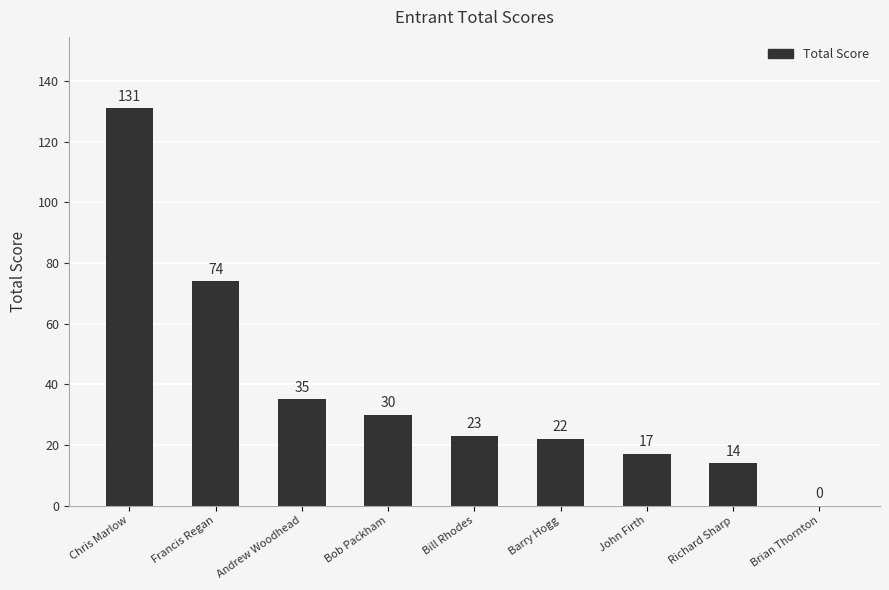

Count the number of categories in the chart.

9